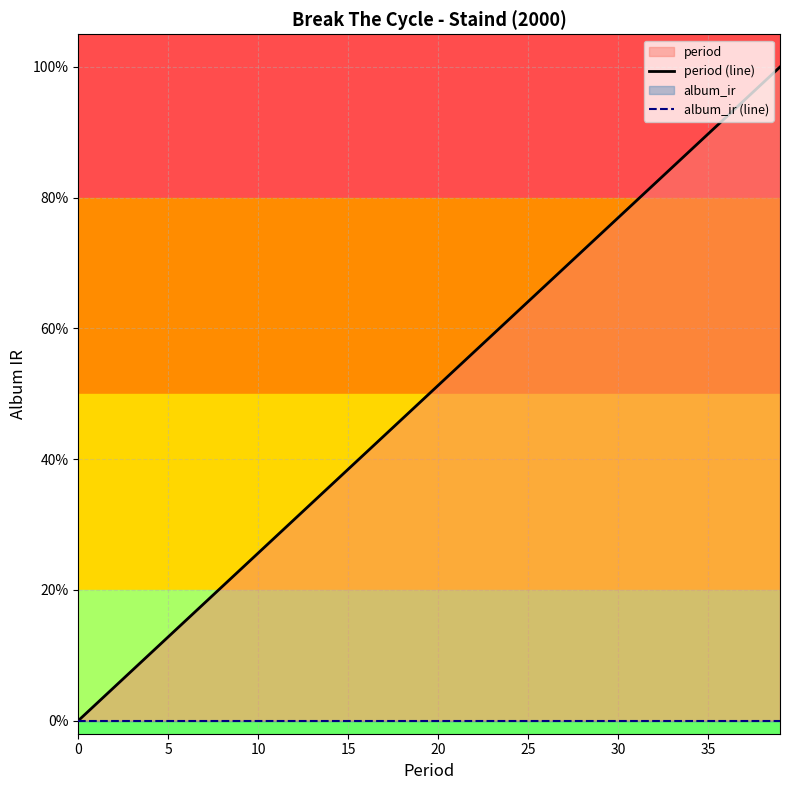

At how many categories does at least one series exceed 0?

39